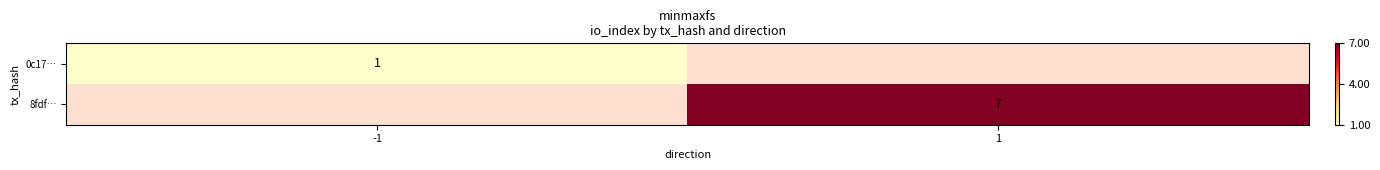

Is it true that 8fdf… equals 12 at 1?

False